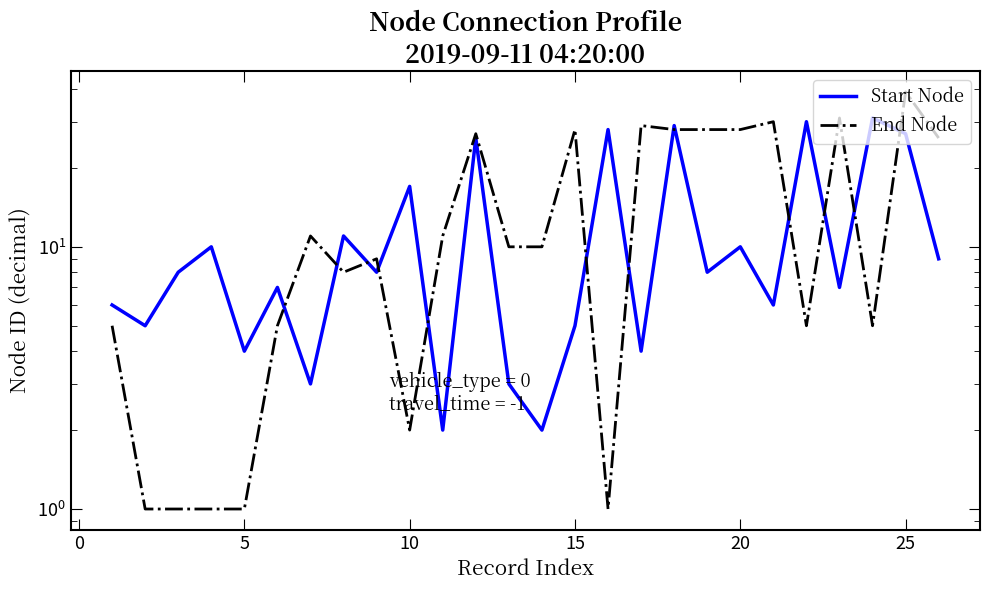

Does the chart have visible grid lines?

No